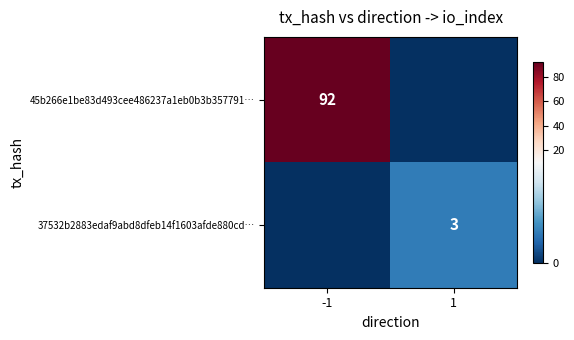

Is the value of 45b266e1be83d493cee486237a1eb0b3b357791… at -1 greater than the value of 37532b2883edaf9abd8dfeb14f1603afde880cd… at 1?

Yes